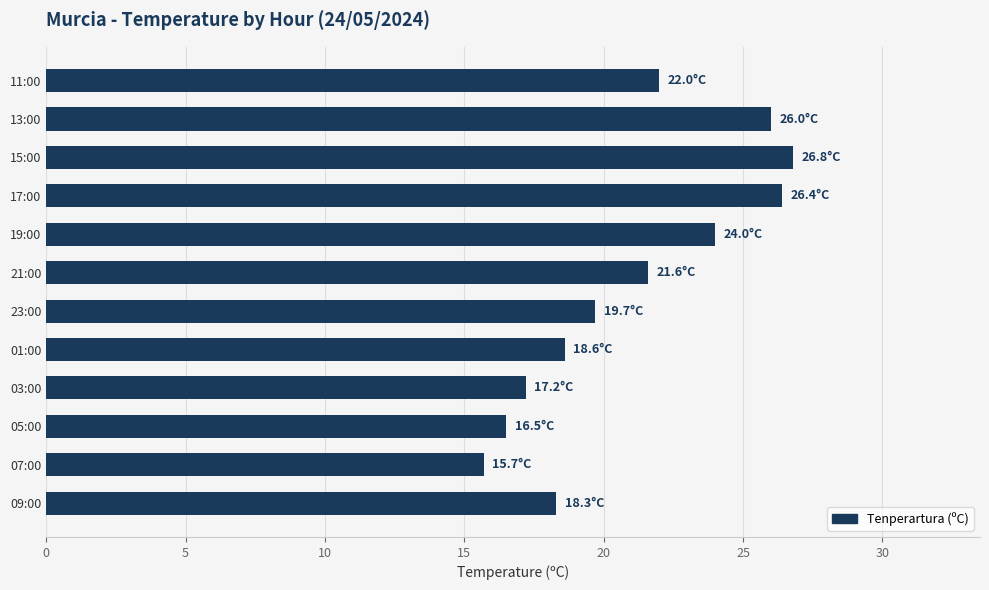

Read the value at 13:00.

26.0